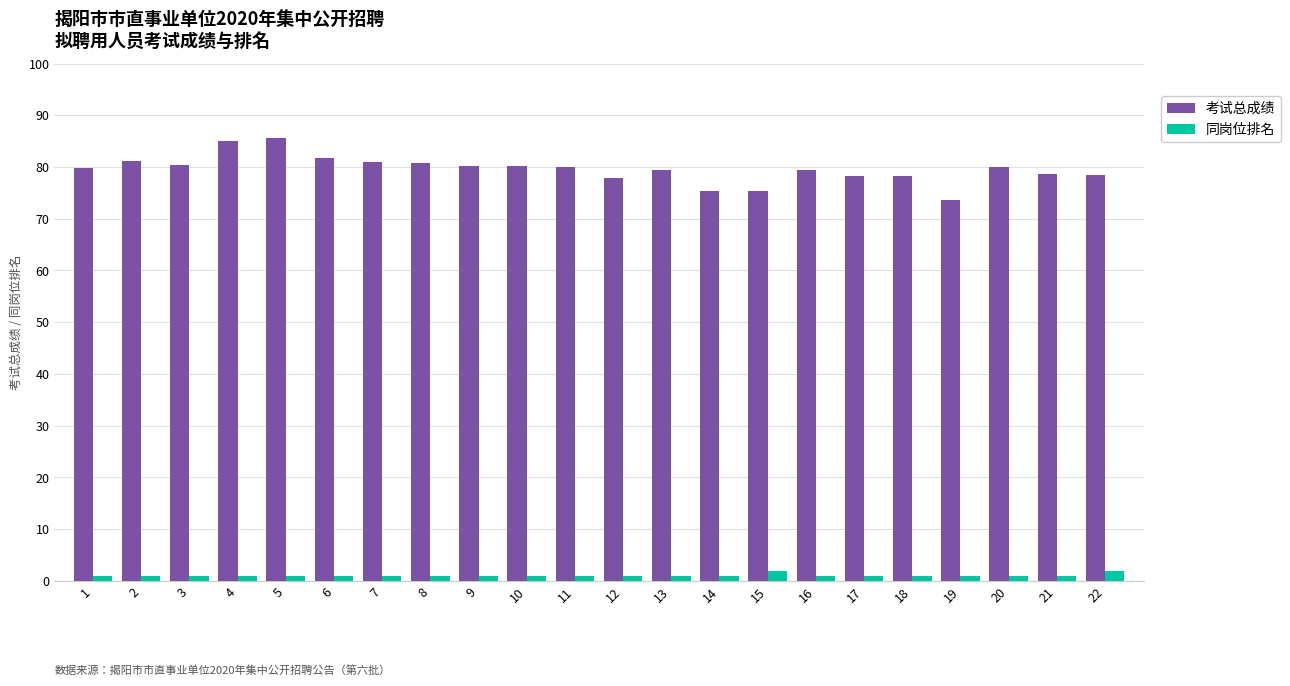

What is the sum of all 考试总成绩 values?

1751.3